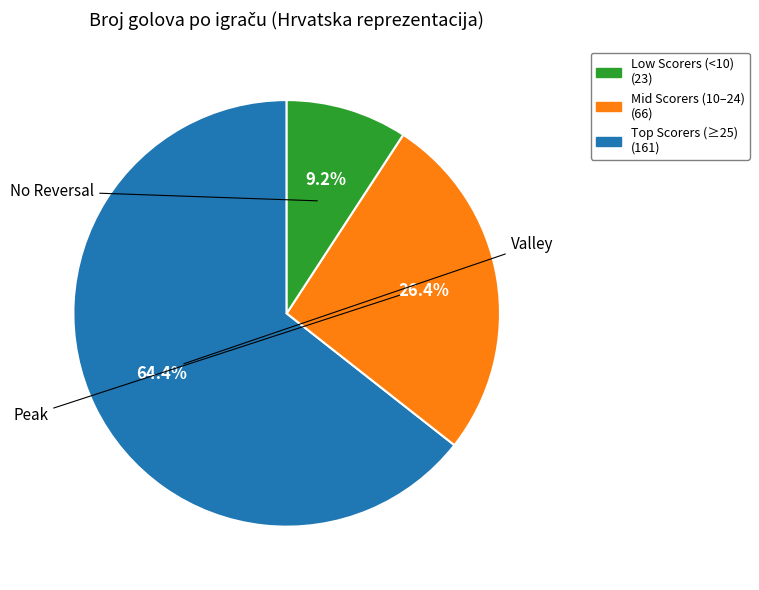

Does any single category account for the majority?

Yes